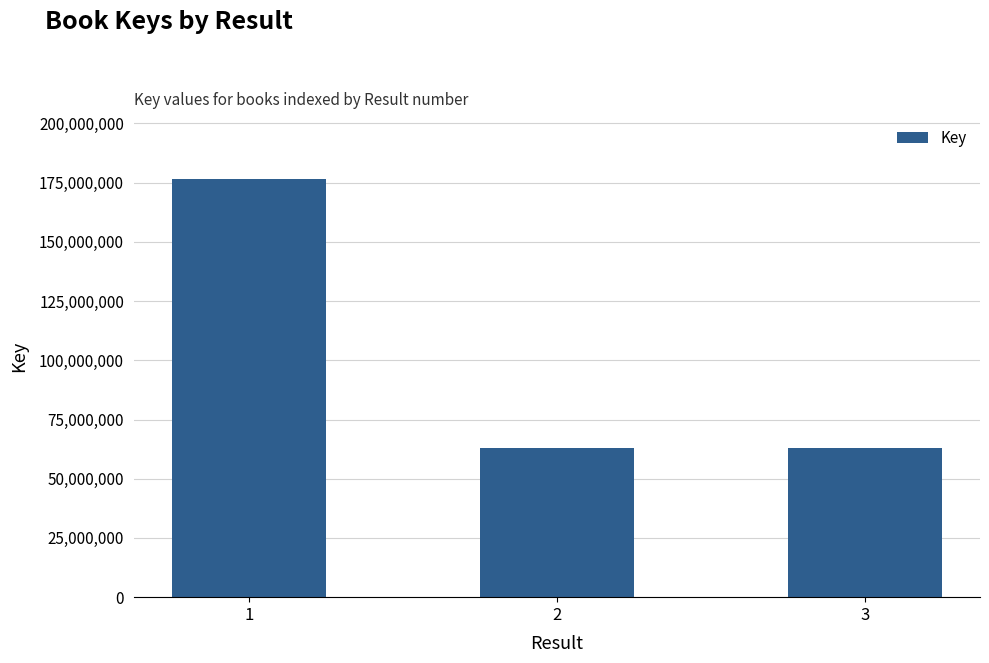

Is it true that the value at 2 is 16298478?

False